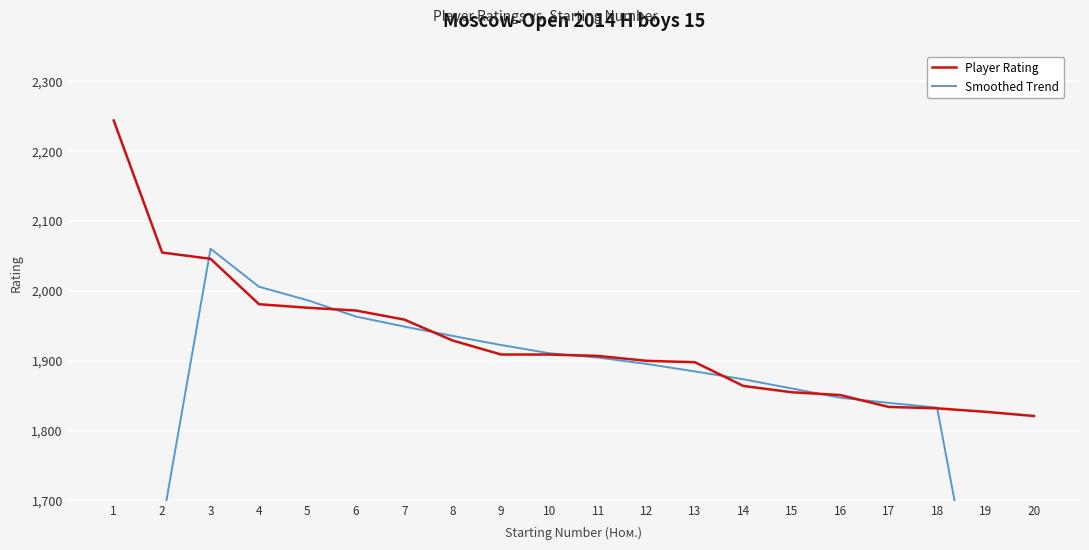

What is the minimum value shown in the chart?

1096.0